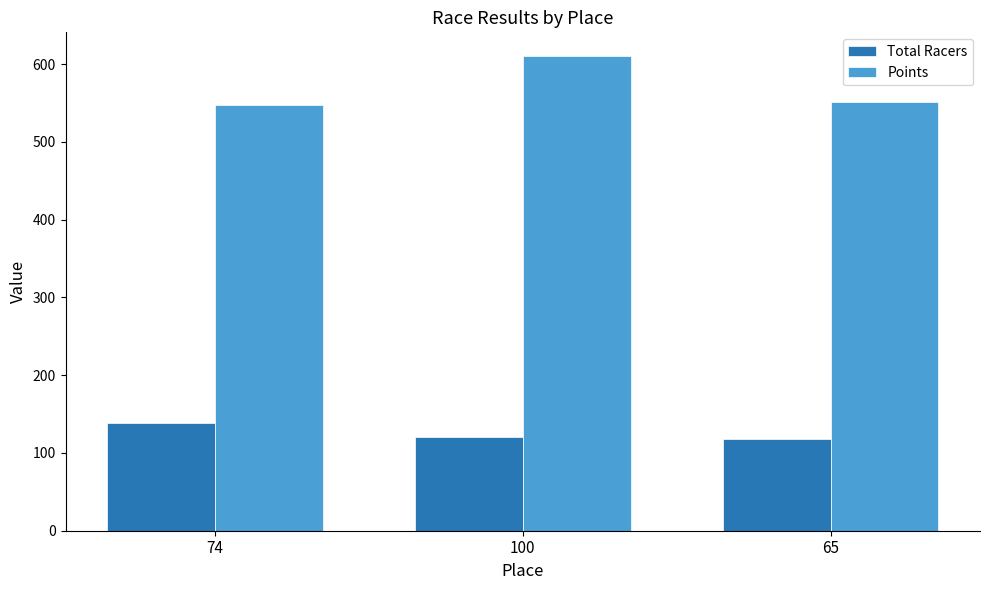

What is the total value across all series at 65?

668.7